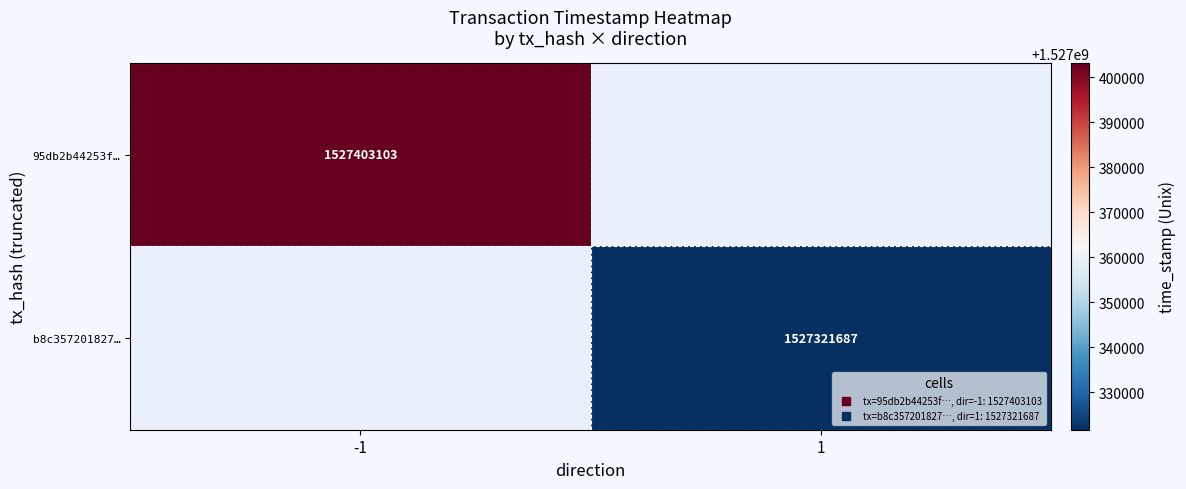

What is the highest value of the 95db2b44253f… series?

1527403103.0